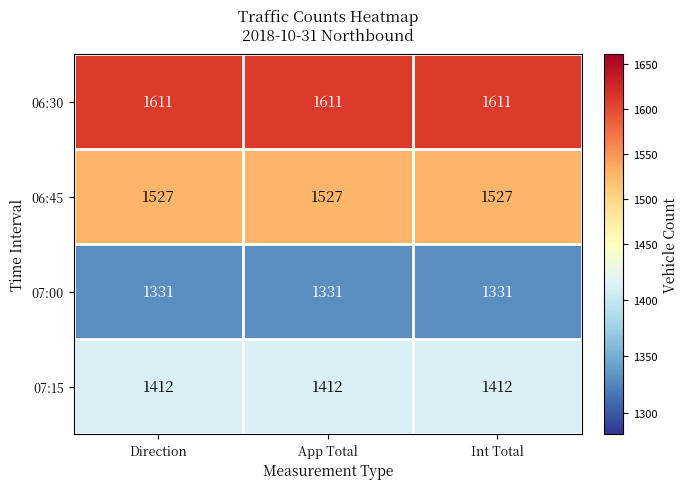

True or false: 07:15 has a value of 573 at Int Total.

False